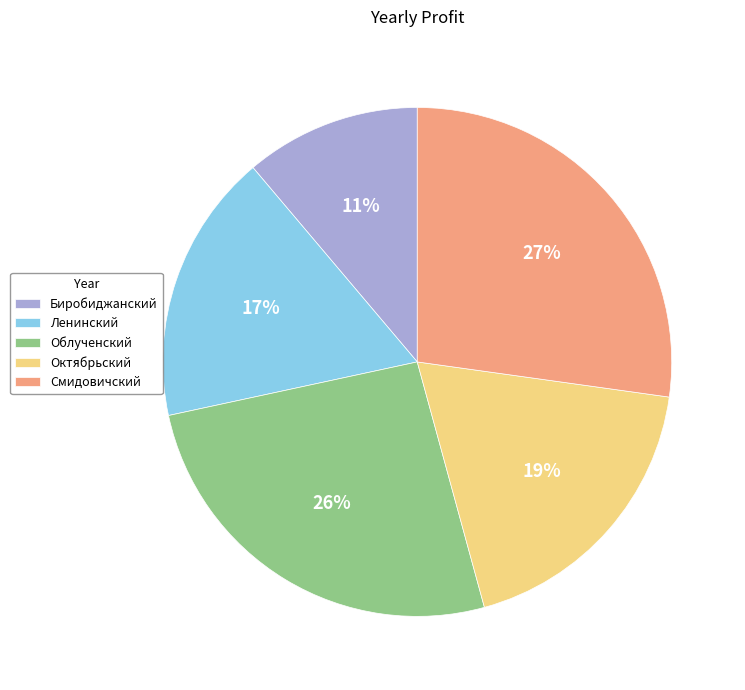

Is there any slice that represents more than half of the pie?

No